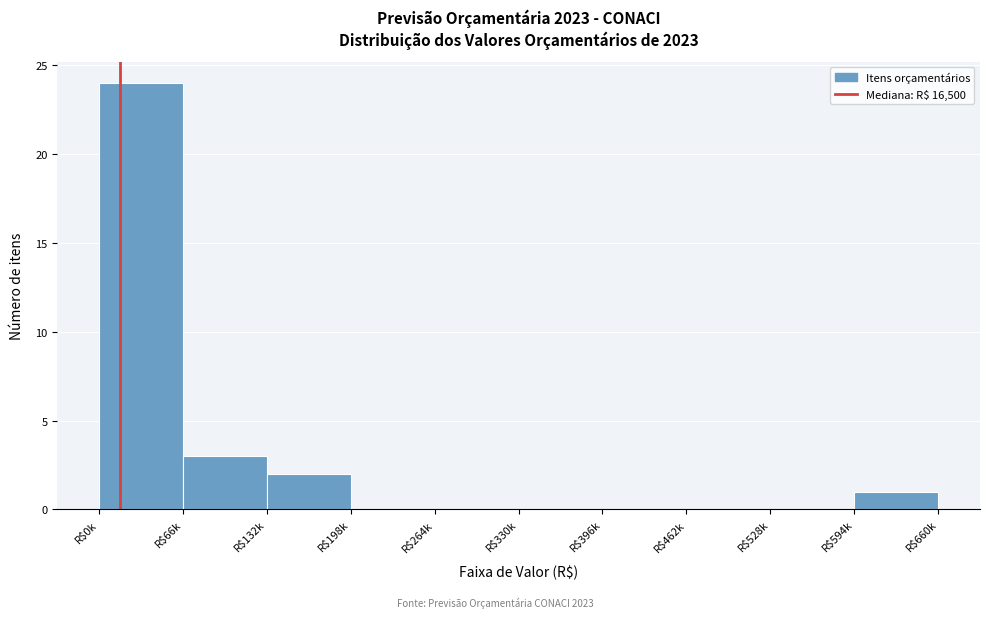

True or false: the data shows 0 at R$198k.

True